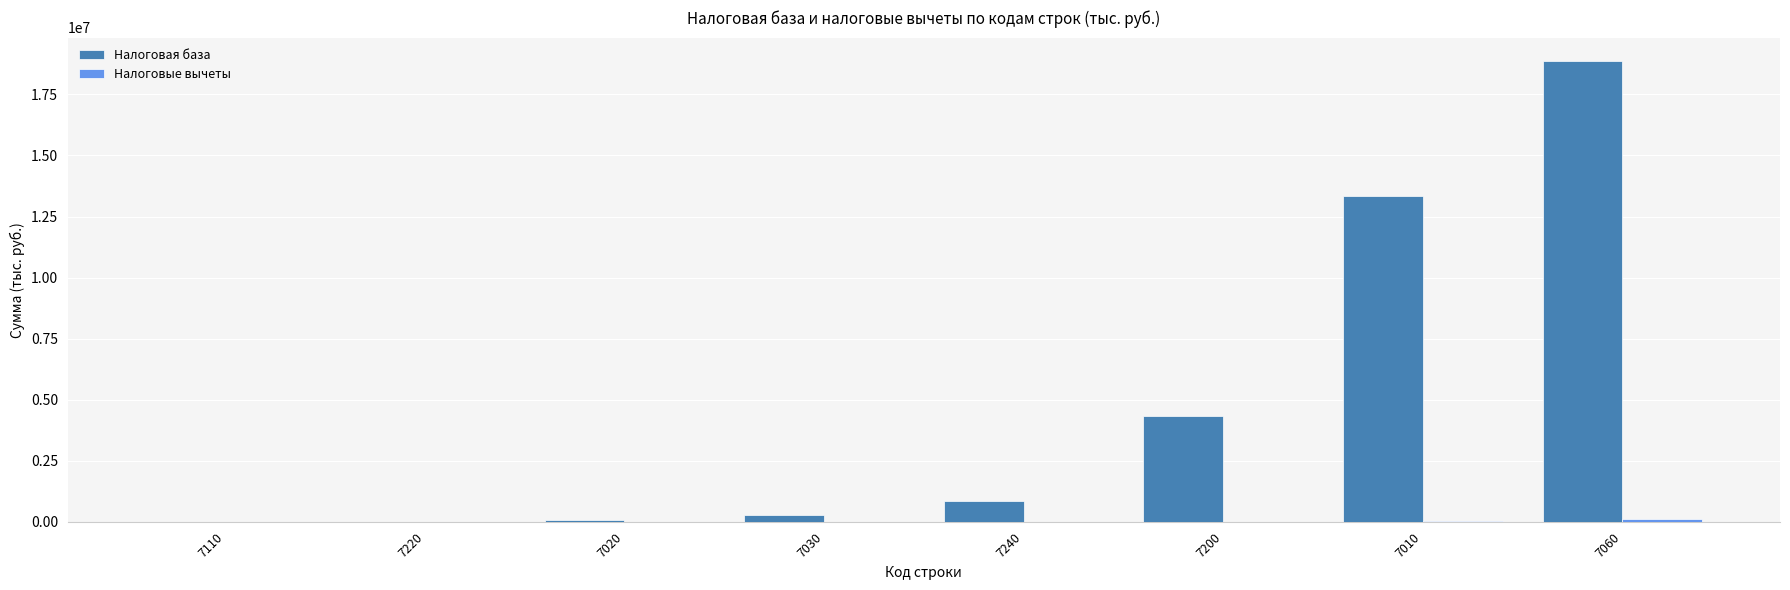

What is the maximum value shown in the chart?

18882513